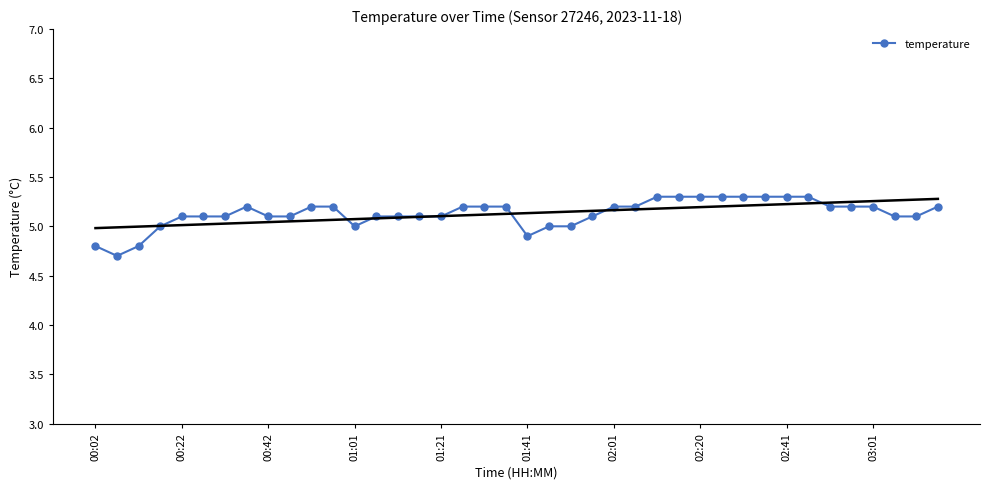

True or false: there are more than 1 points higher than both neighbors.

False